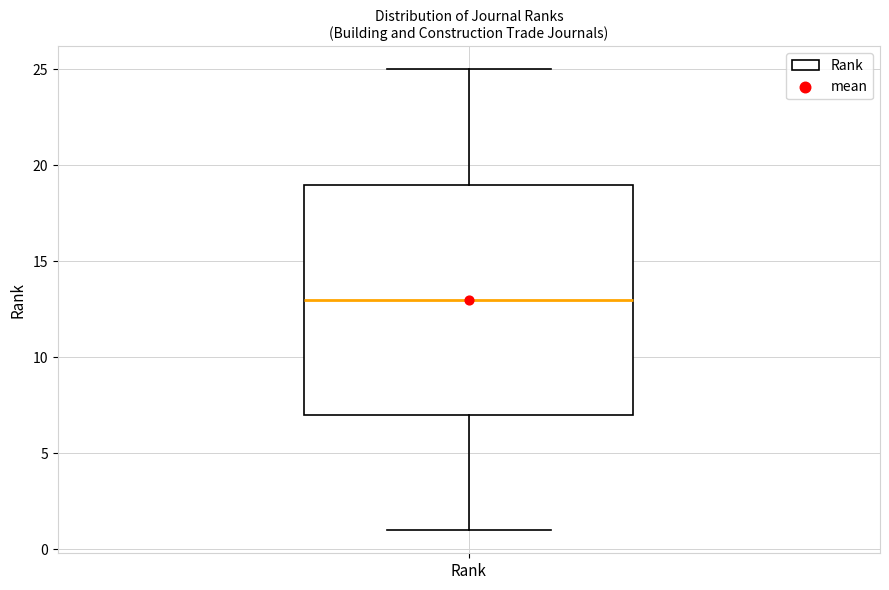

Where is the upper edge of the box for Rank on the y-axis? The values are not printed on the chart, so give them approximately, as read against the axis.

19